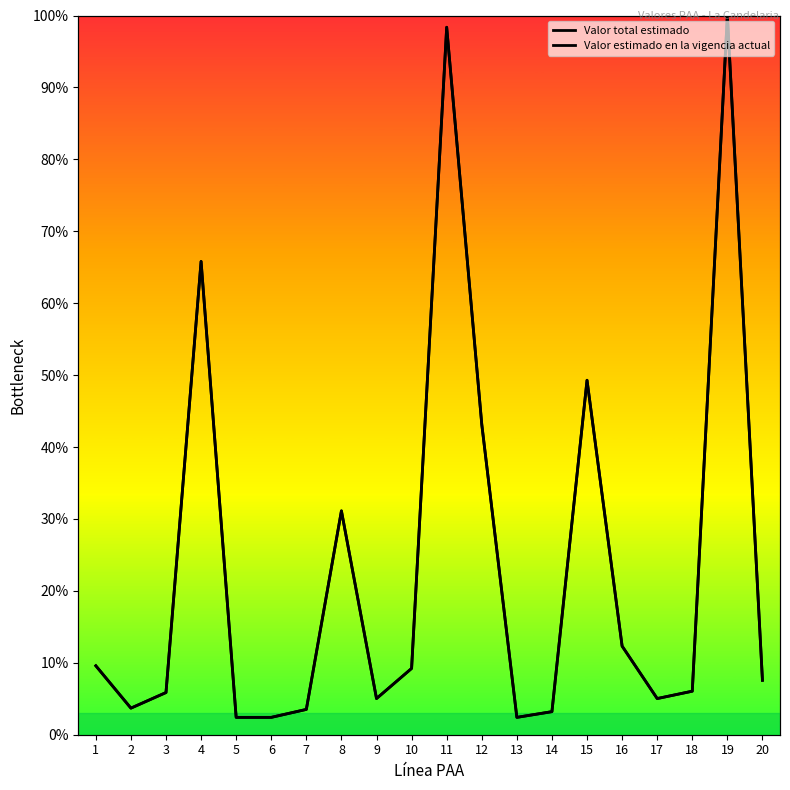

Does the chart display data point markers on the line(s)?

No